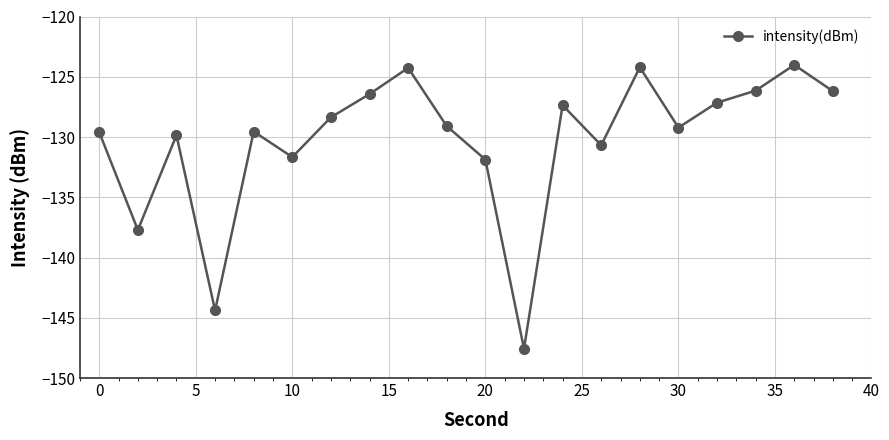

What is the value of the 13th point from the left?

-127.4